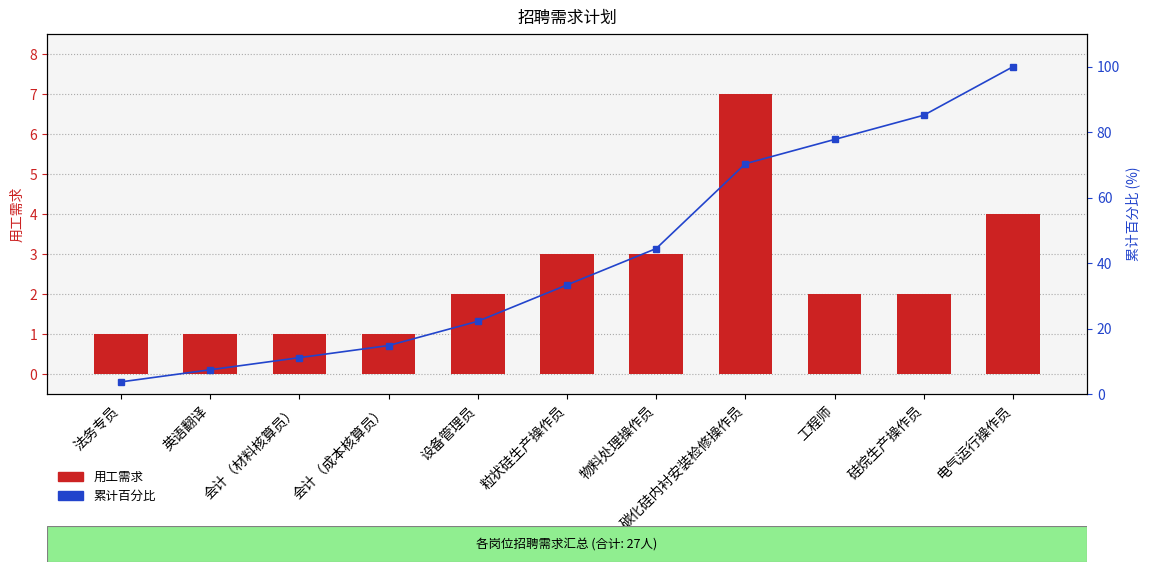

Reading left to right, transcribe all the data shown in this chart.

用工需求: 1.0	1.0	1.0	1.0	2.0	3.0	3.0	7.0	2.0	2.0	4.0
累计百分比: 3.7	7.4	11.1	14.8	22.2	33.3	44.4	70.4	77.8	85.2	100.0